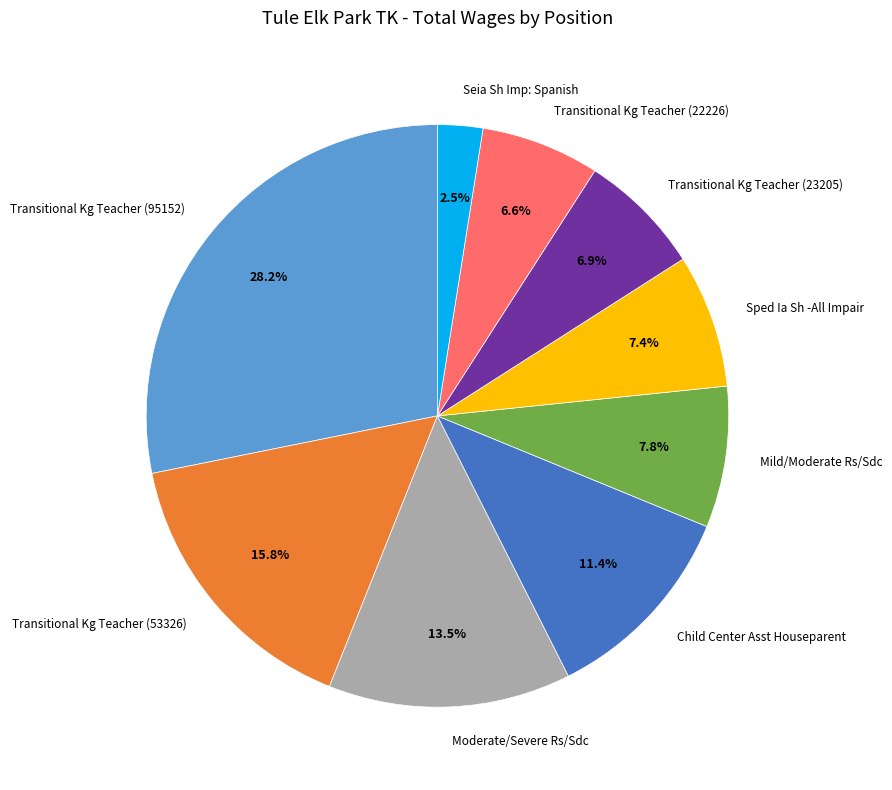

What is the total percentage of Transitional Kg Teacher (95152) and Mild/Moderate Rs/Sdc?

36.0%